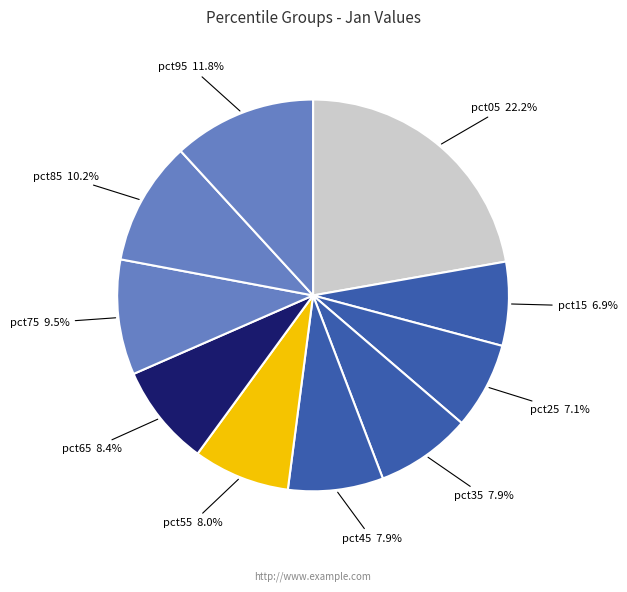

The pct65 slice represents 8% of the pie. True or false?

True